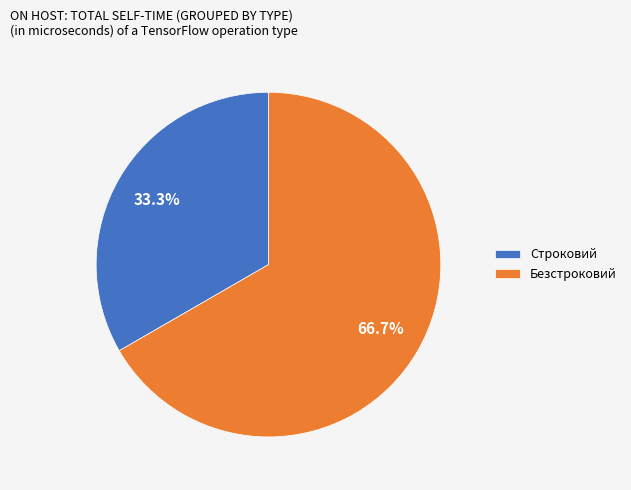

Which has a higher value, Строковий or Безстроковий?

Безстроковий